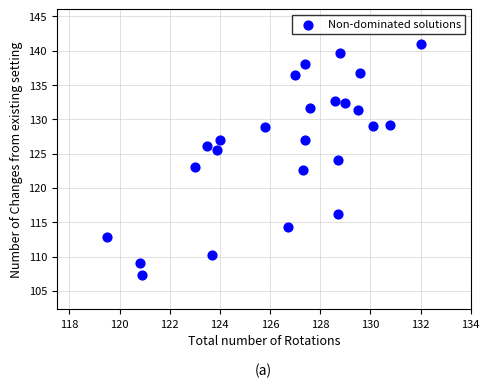

What is the range of Y values (max minus min)?

33.7